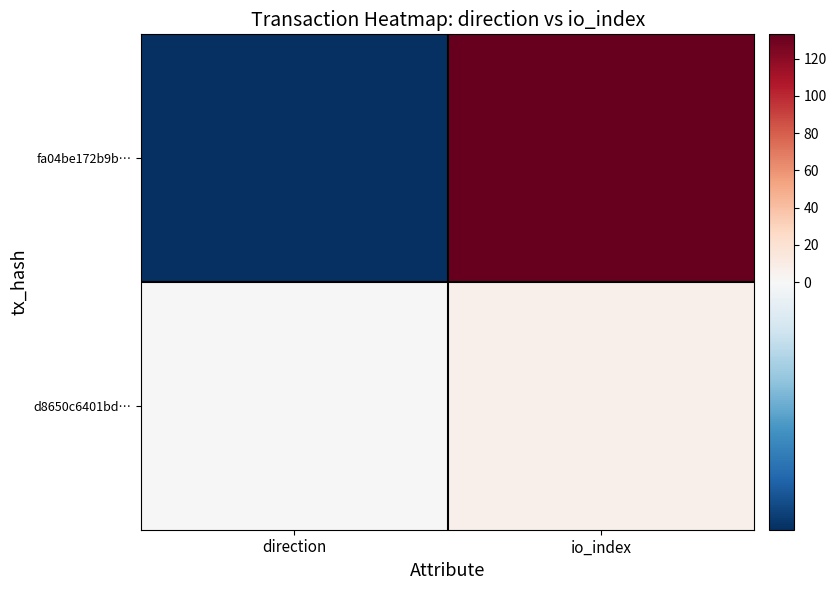

Which label corresponds to the largest value in the chart?

io_index